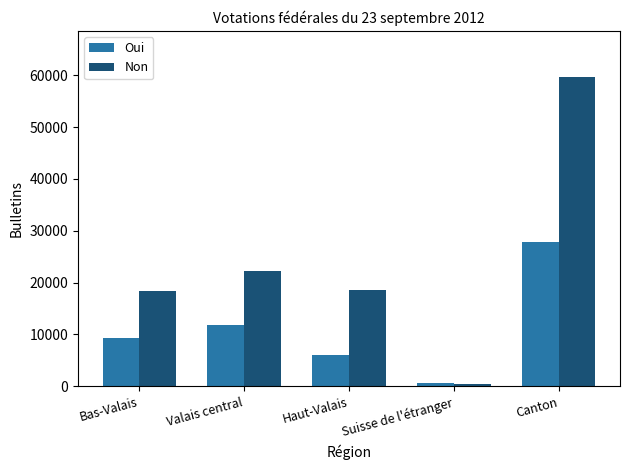

The Non series shows 59637 at Canton. True or false?

True